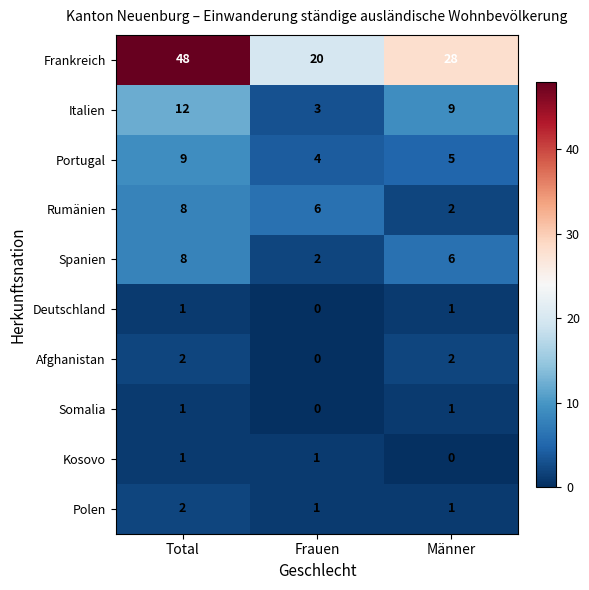

Which series has the largest total across all categories?

Frankreich